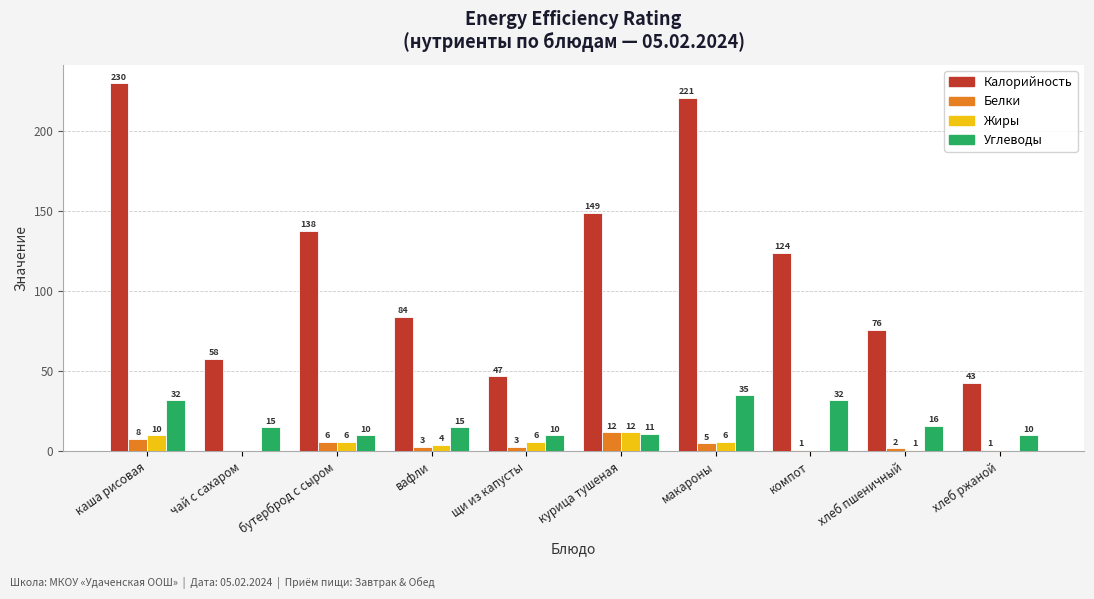

At which category is the sum across all series the highest?

каша рисовая